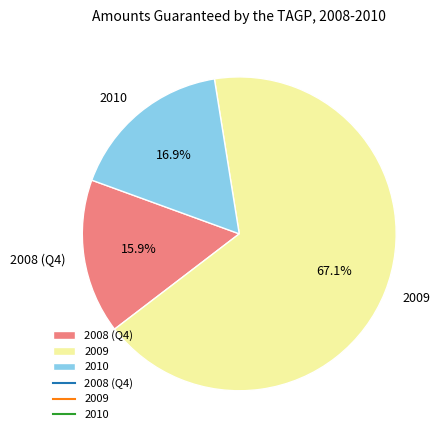

How many slices are in this pie chart?

3